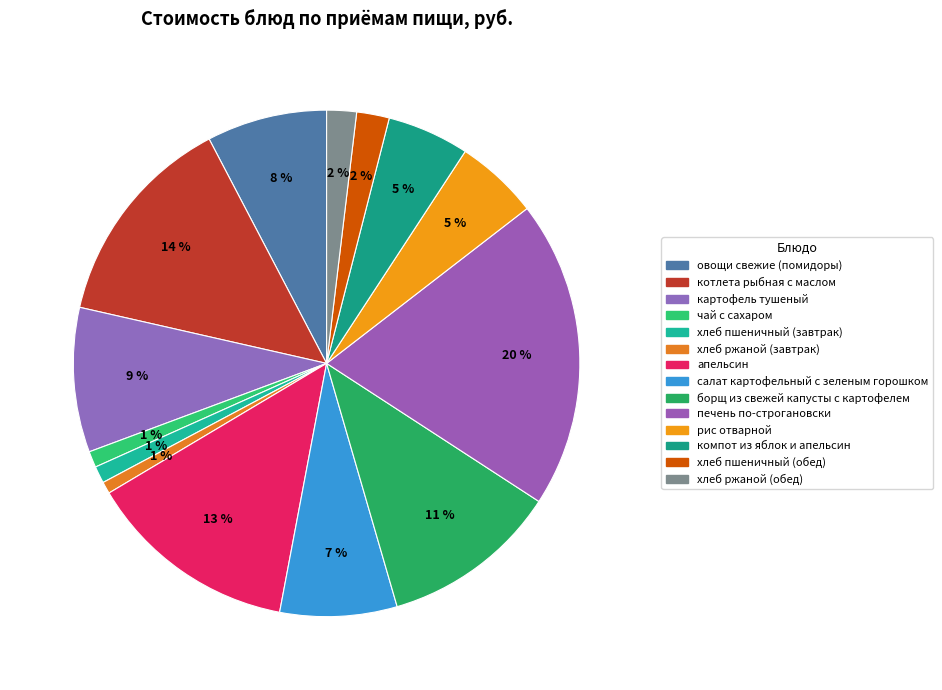

True or false: овощи свежие (помидоры) accounts for 13% of the total.

False